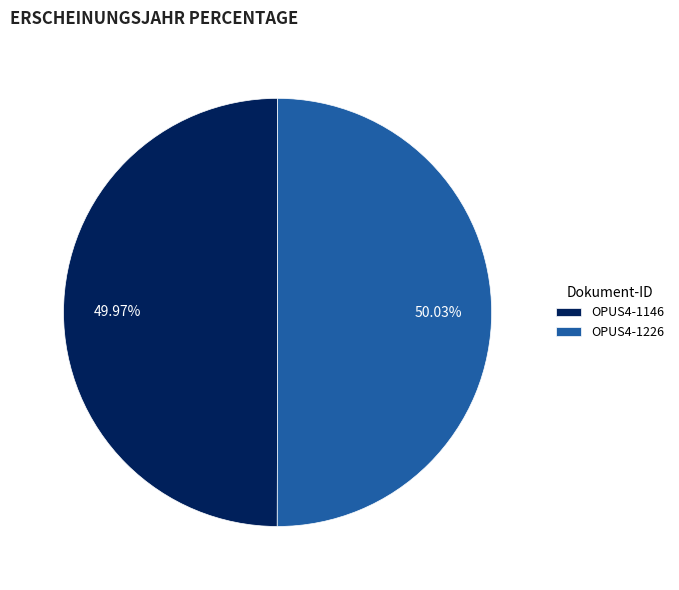

How many segments does this pie chart have?

2